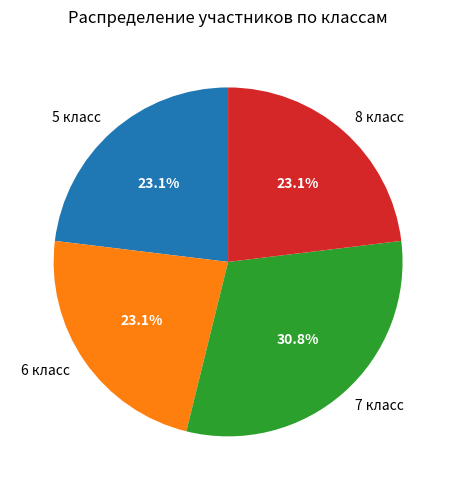

Between 8 класс and 7 класс, which is larger?

7 класс